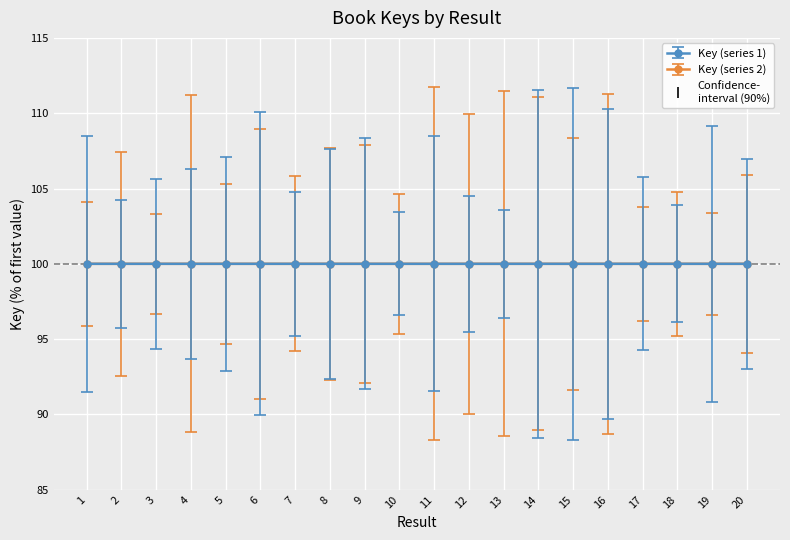

At which label is Key (series 2) closest to 99?

11